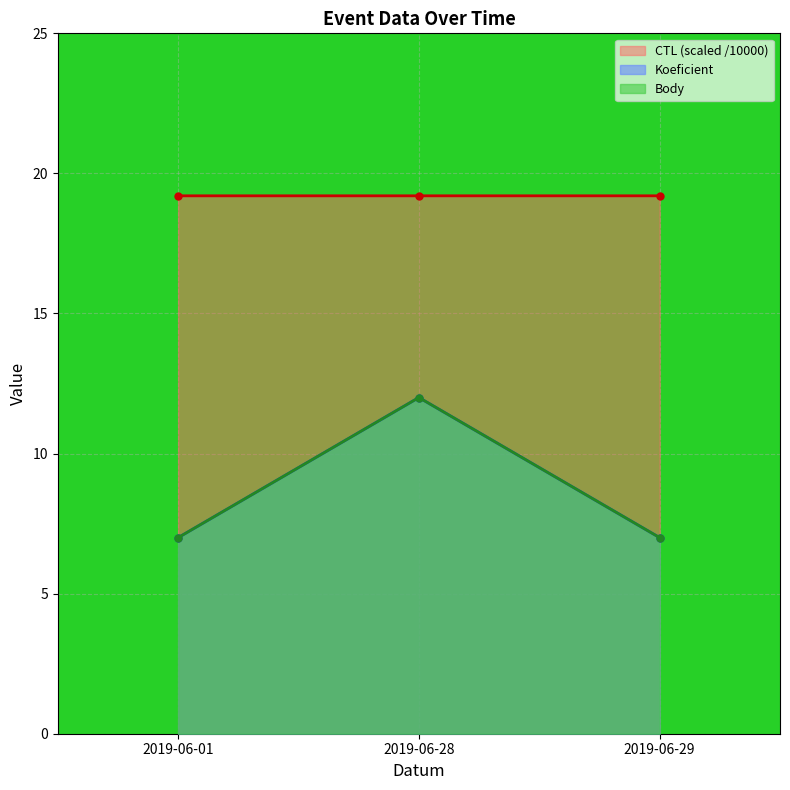

Between 2019-06-01 and 2019-06-29, which is larger?

2019-06-29